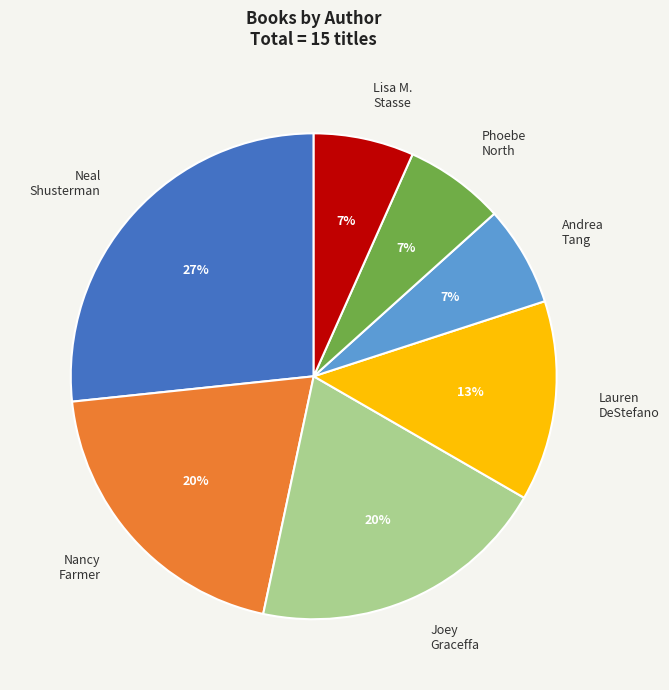

Is the sum of Neal Shusterman and Joey Graceffa greater than half?

No